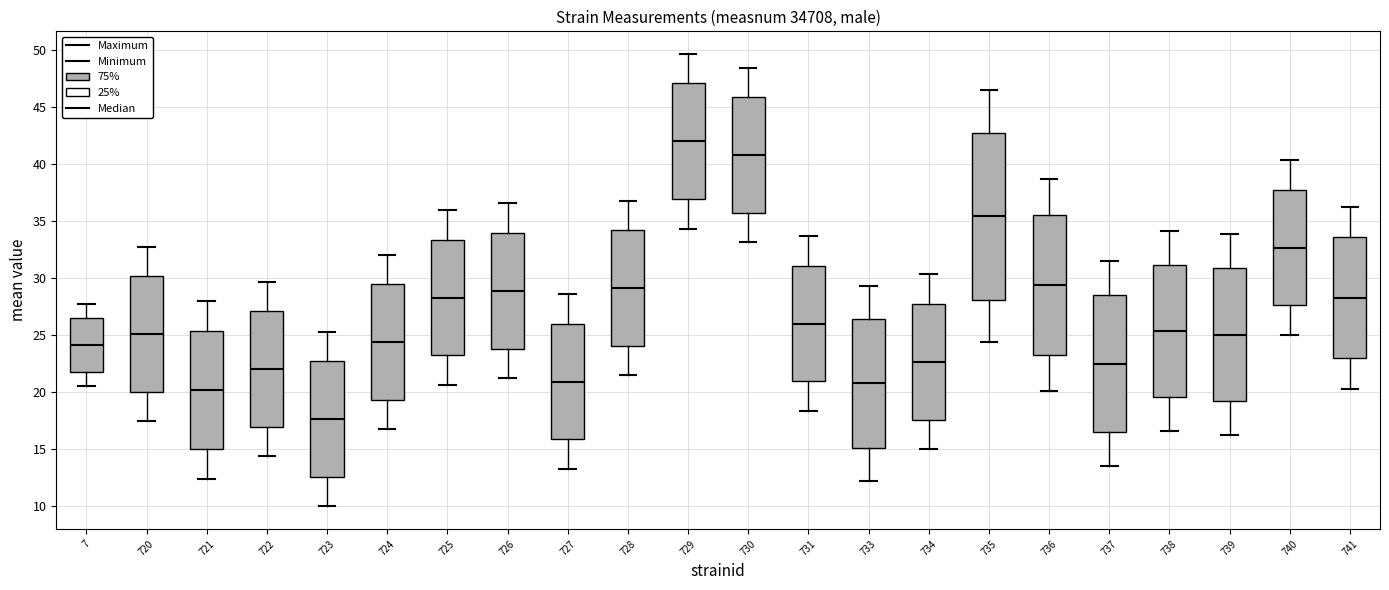

Which box's median line is the lowest?

723